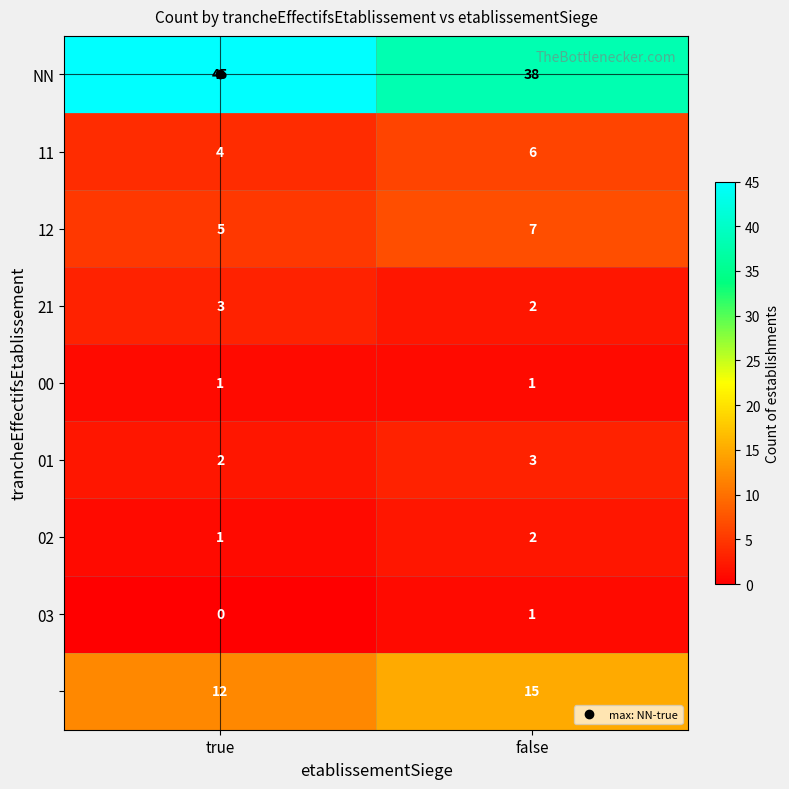

How many data points does each series have?

2